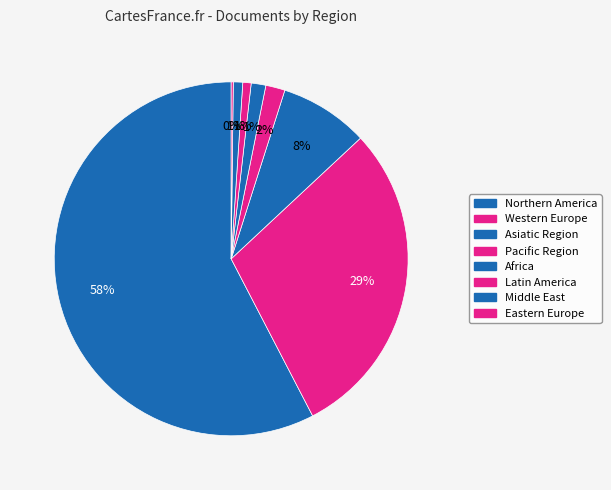

Which slice is the smallest?

Eastern Europe